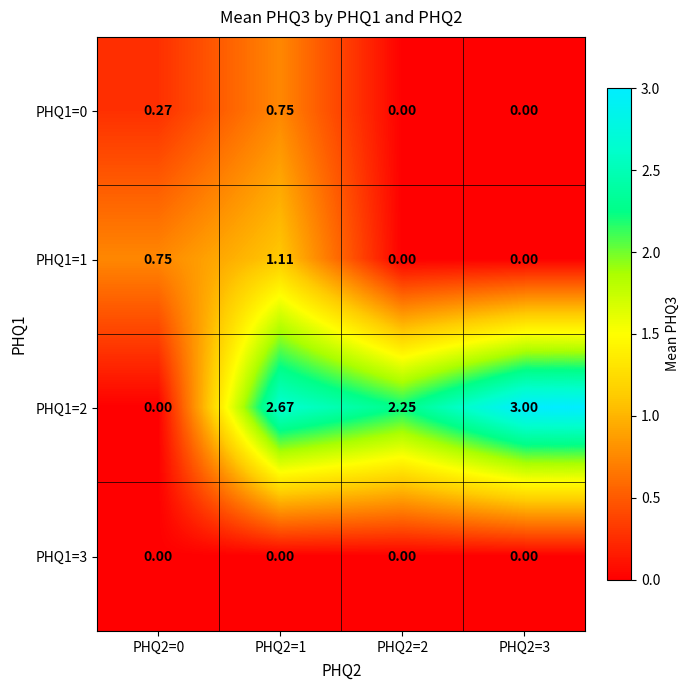

Is the value of PHQ1=3 at PHQ2=2 greater than the value of PHQ1=2 at PHQ2=3?

No